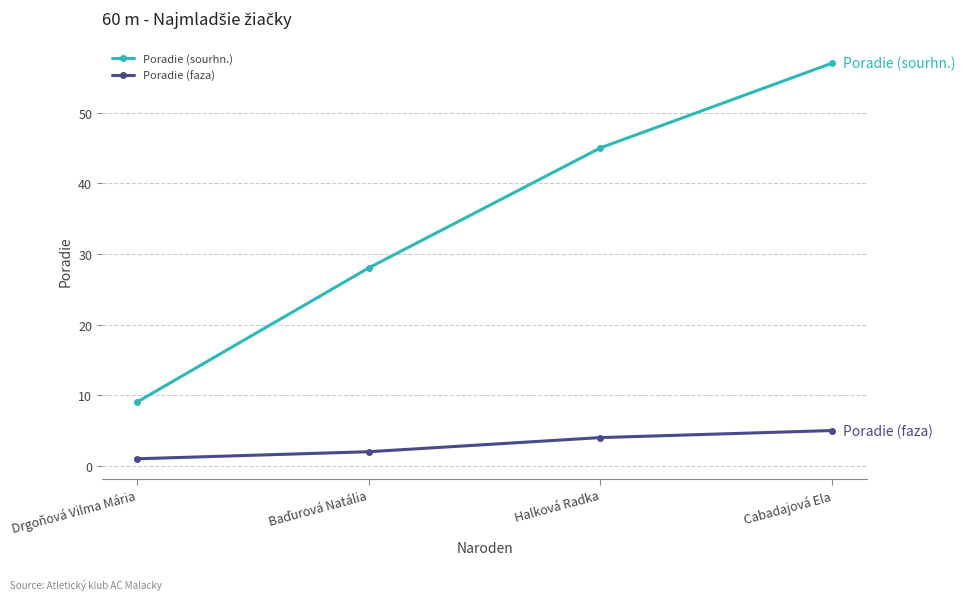

True or false: Poradie (faza) has a value of 1 at Drgoňová Vilma Mária.

True